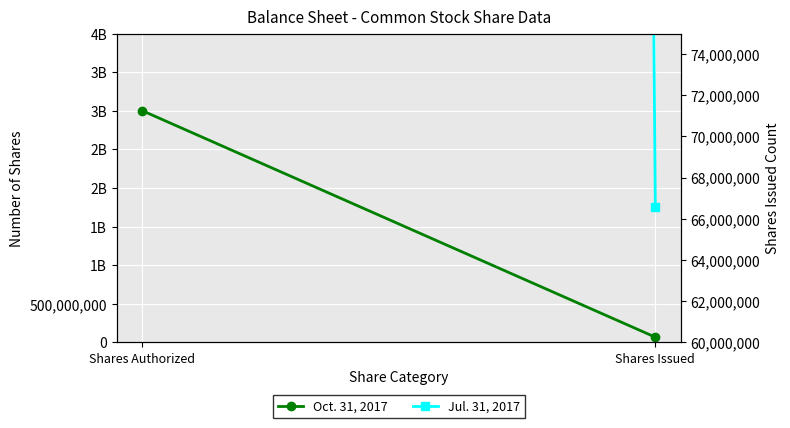

At which label does Oct. 31, 2017 reach its peak?

Shares Authorized